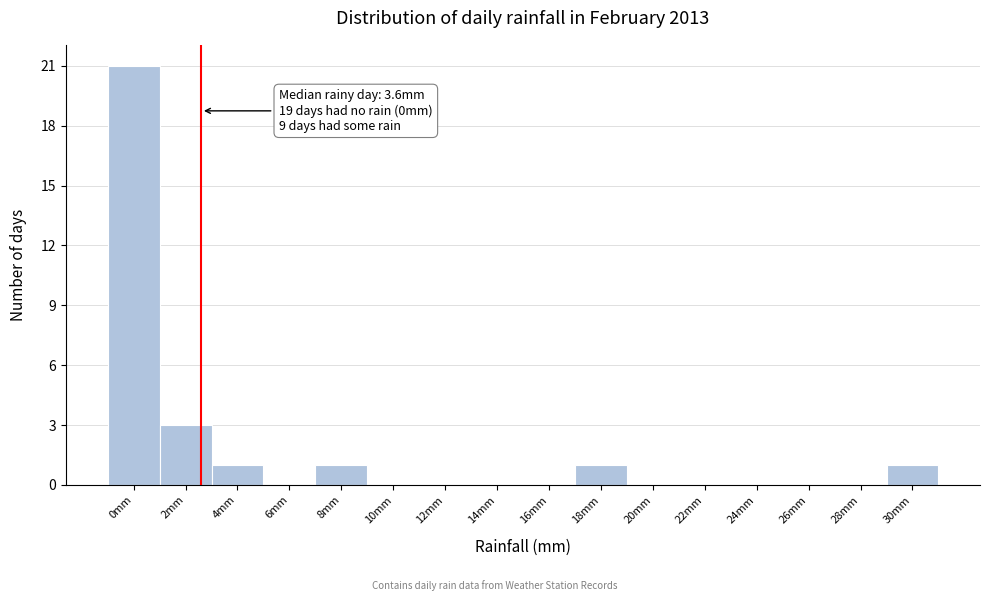

Reading left to right, list all the values displayed in this chart.

0mm=21	2mm=3	4mm=1	6mm=0	8mm=1	10mm=0	12mm=0	14mm=0	16mm=0	18mm=1	20mm=0	22mm=0	24mm=0	26mm=0	28mm=0	30mm=1